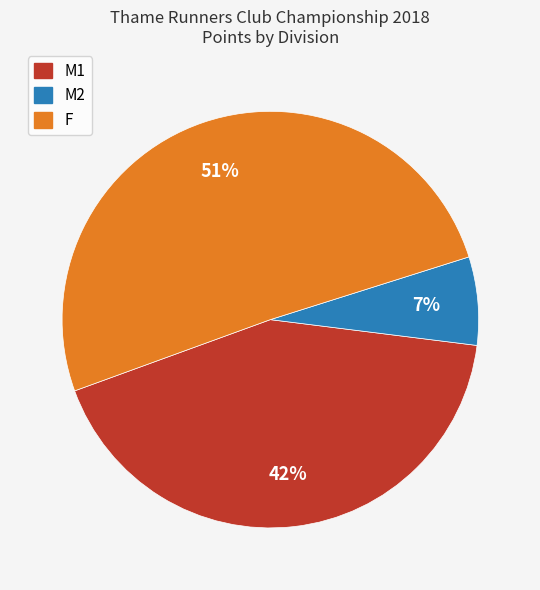

Is F the majority of the pie?

Yes